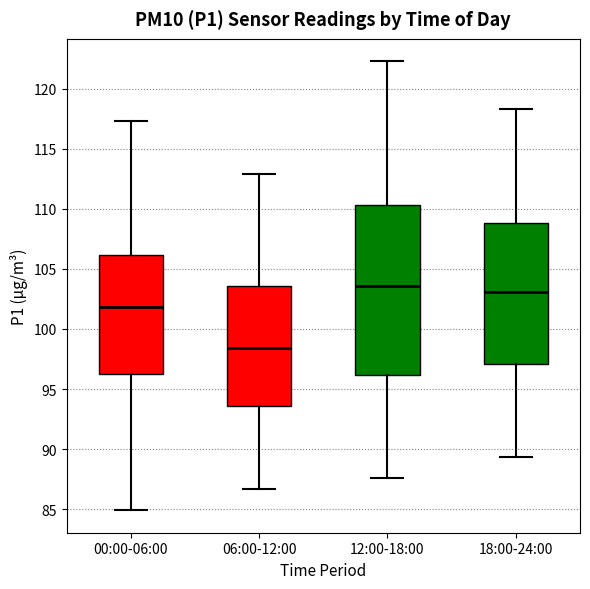

Reading left to right, read every box against the y-axis: the position of its median line, the range the box covers, and the ends of its whiskers. The values are not printed on the chart, so give them approximately, as read against the axis.

00:00-06:00: median 102.0, box 96.5 to 106.0, whiskers 85.0 to 117.5
06:00-12:00: median 98.5, box 93.5 to 103.5, whiskers 86.5 to 113.0
12:00-18:00: median 103.5, box 96.0 to 110.5, whiskers 87.5 to 122.5
18:00-24:00: median 103.0, box 97.0 to 109.0, whiskers 89.5 to 118.5